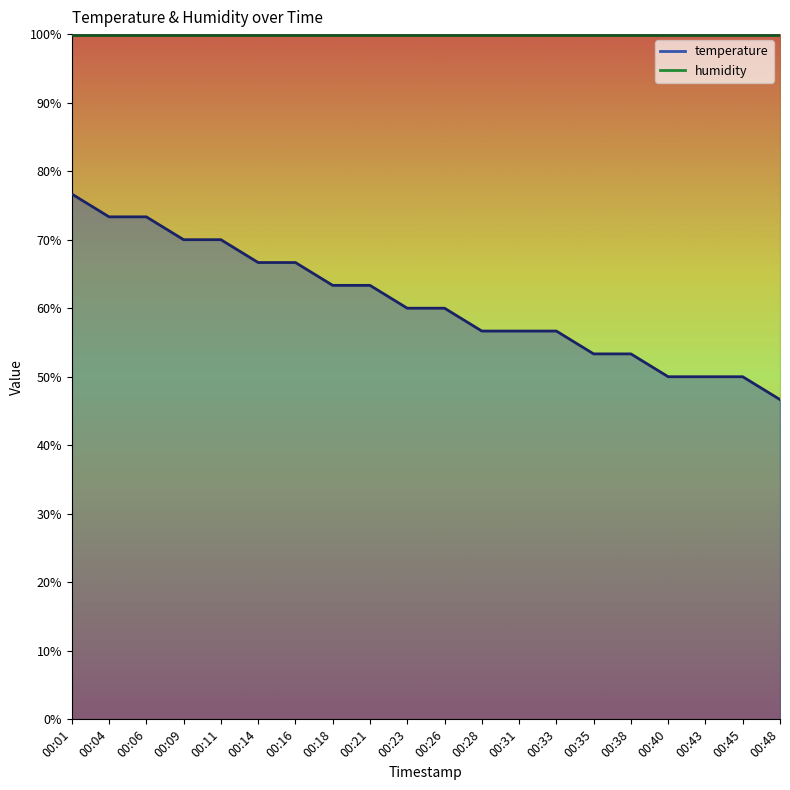

Where does the data first go above 60?

00:01